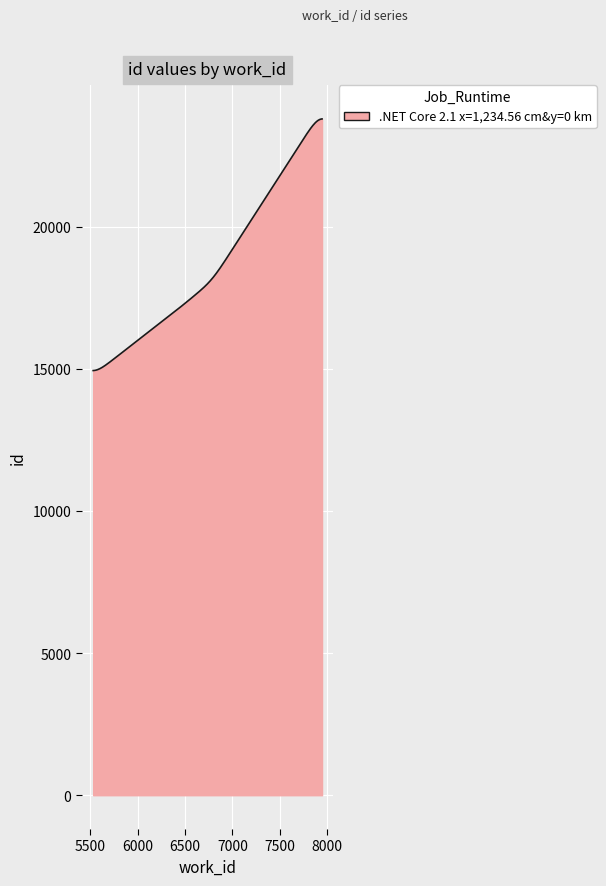

What is the difference between the maximum and minimum values?

8850.1